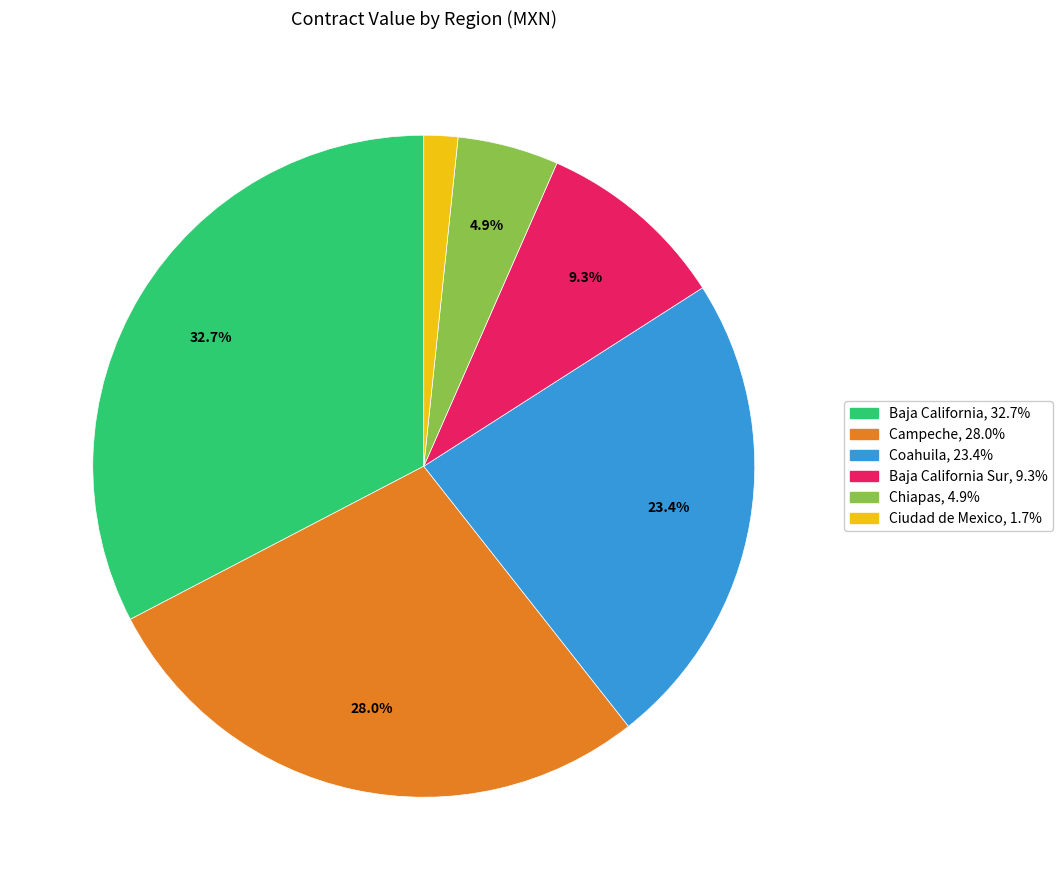

Does any single category account for the majority?

No